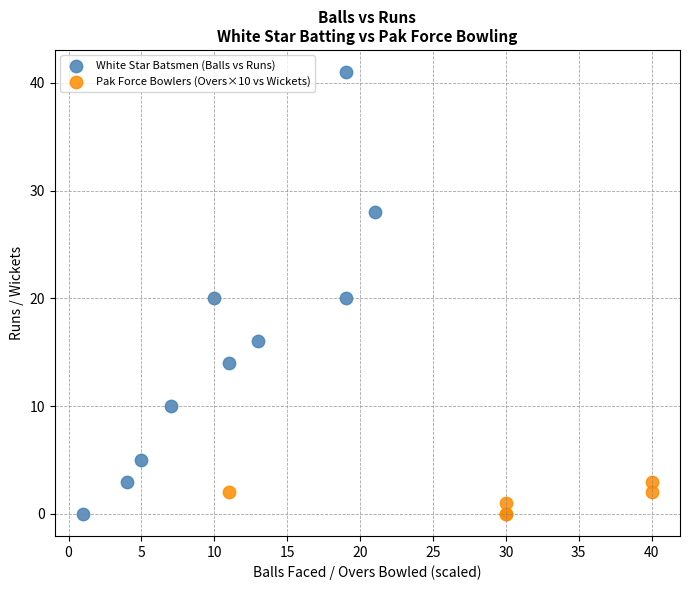

Which series reaches the maximum Y coordinate?

White Star Batsmen (Balls vs Runs)